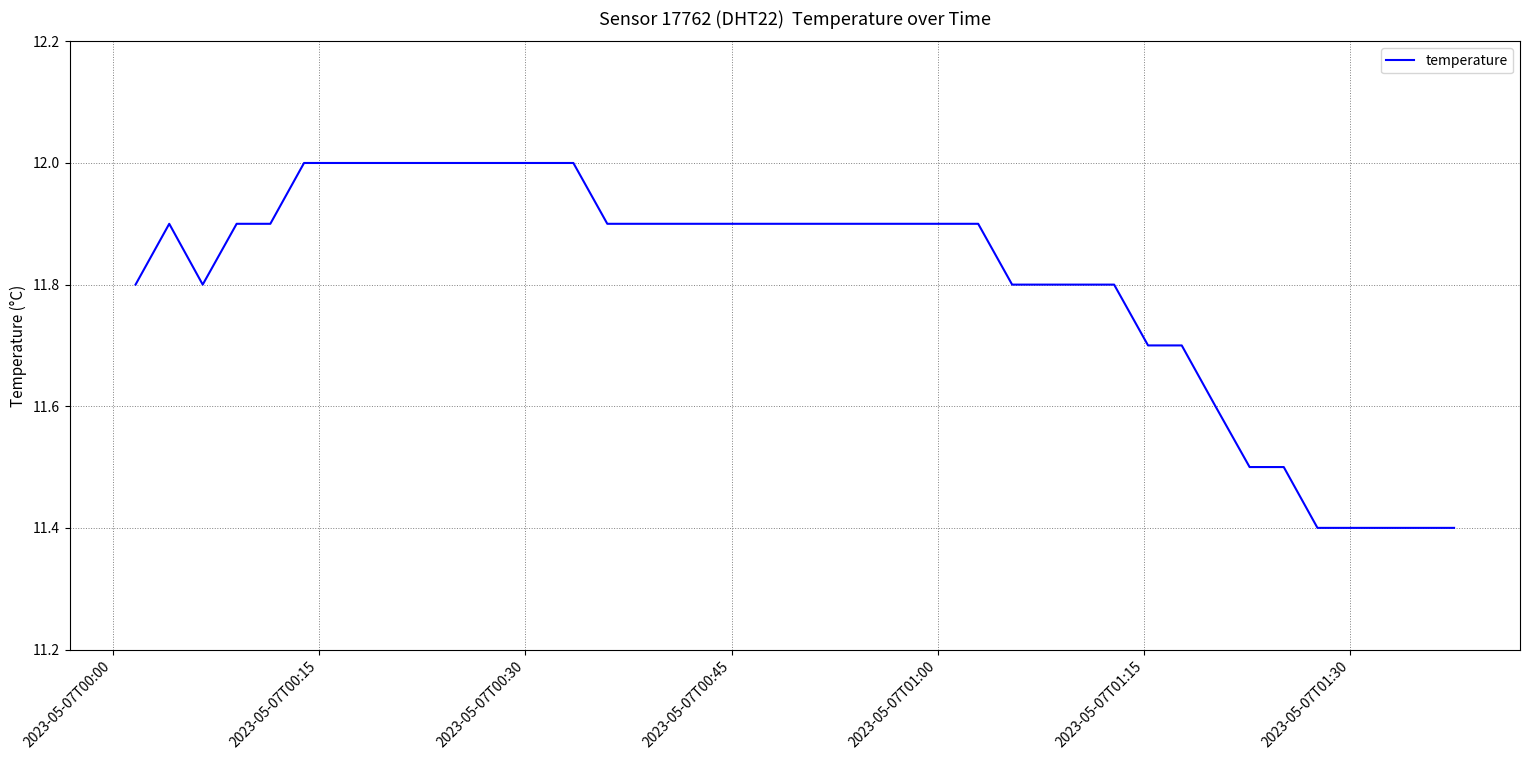

What is the minimum value shown in the chart?

11.4